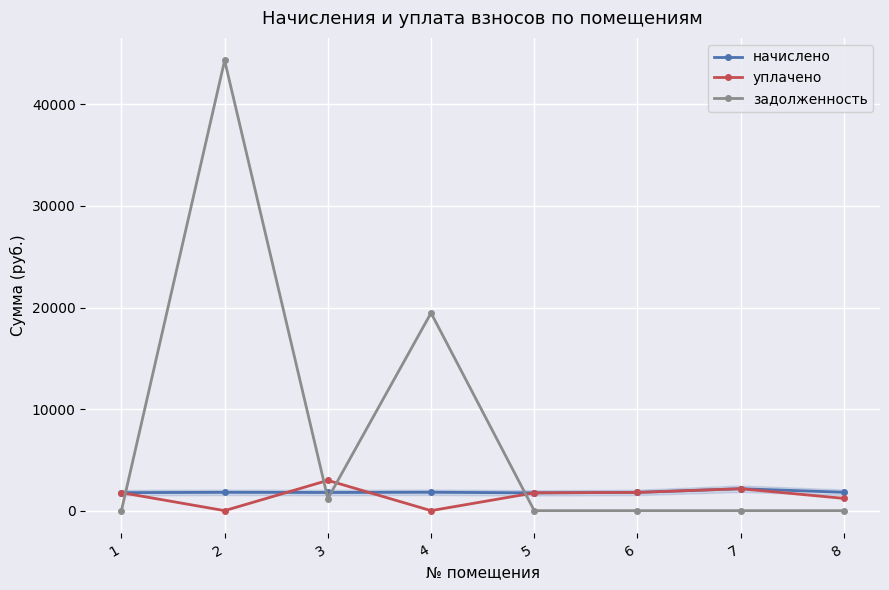

What is the value of the задолженность point at the 3rd from the left?

1192.7